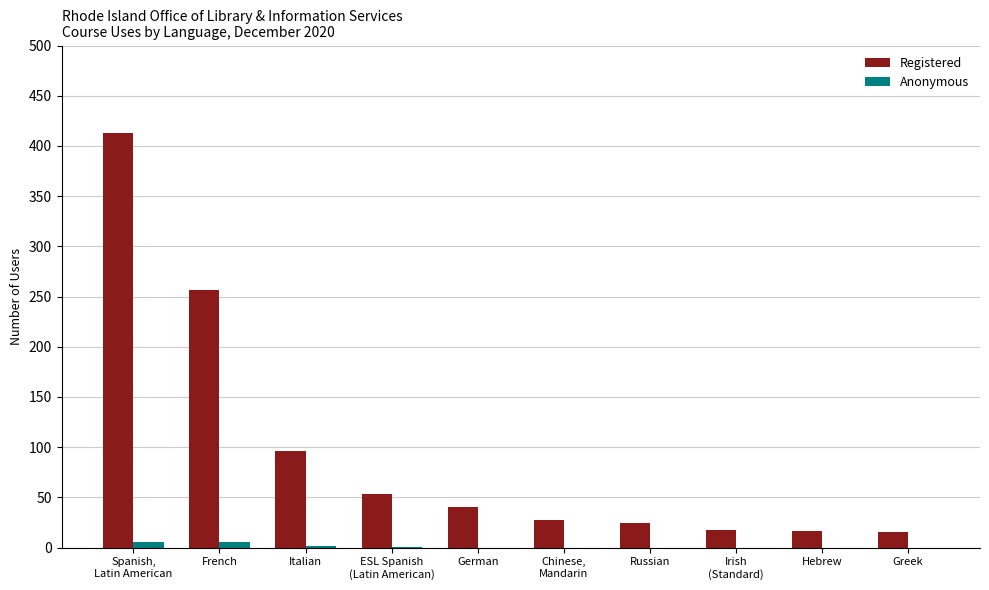

The Anonymous series shows 0 at German. True or false?

True